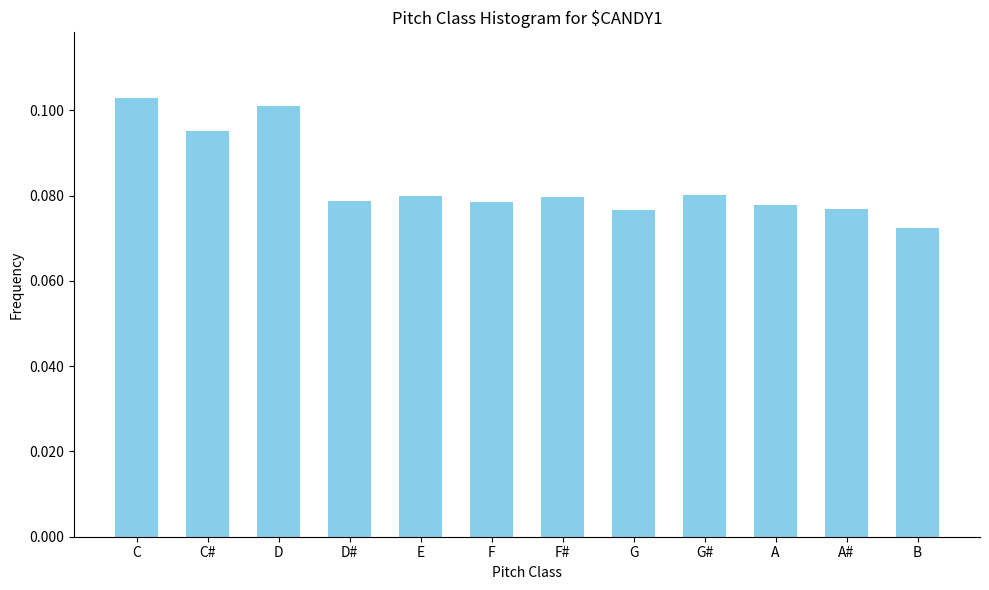

What is the sum of all values?

1.0